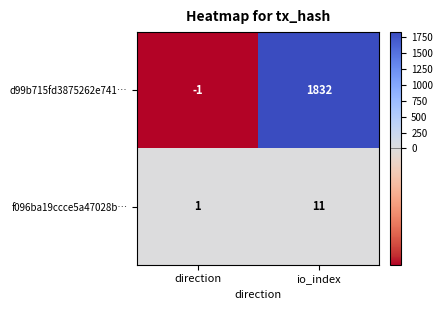

Reading right to left, transcribe all the data shown in this chart.

d99b715fd3875262e741…: io_index=1832	direction=-1
f096ba19ccce5a47028b…: io_index=11	direction=1